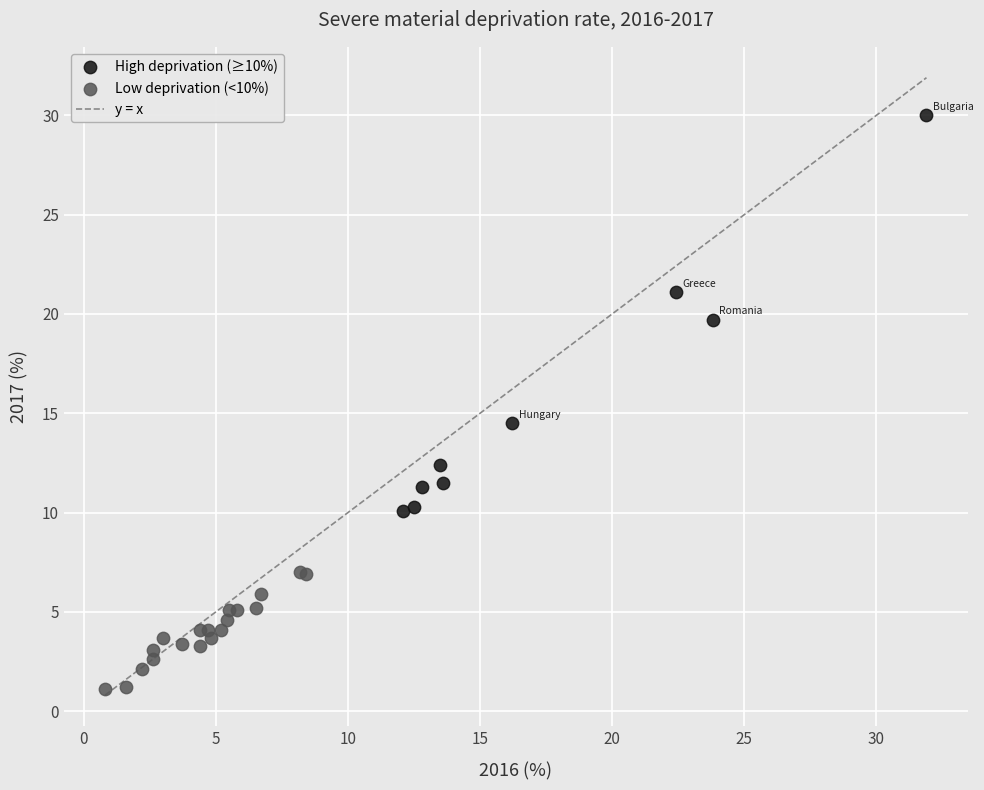

Which series has the widest spread of Y values?

High deprivation (≥10%)